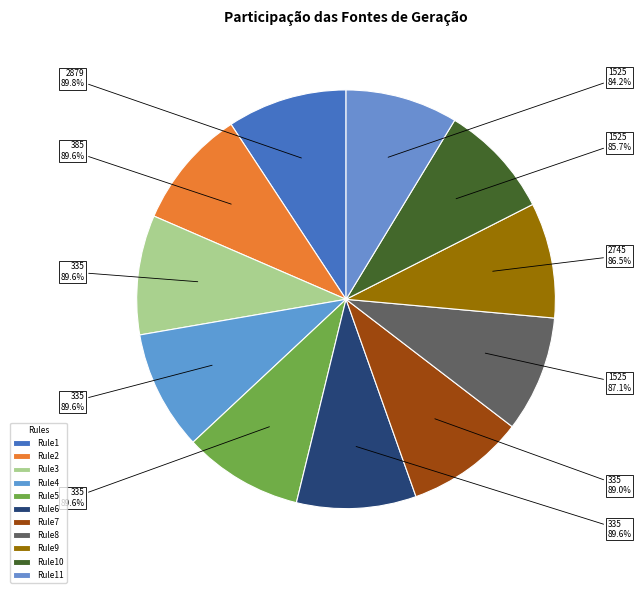

Does any single category account for the majority?

No